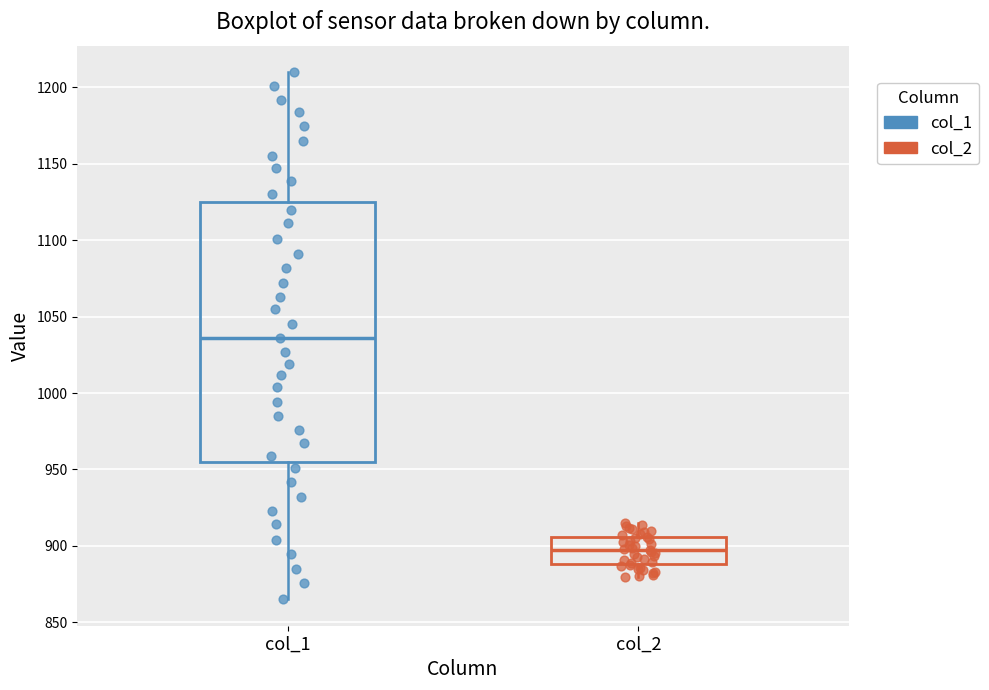

Reading left to right, transcribe this box plot: for each box, give where its median line is, the range the box spans, and where its two whiskers end, as read against the y-axis. The values are not printed on the chart, so give them approximately, as read against the axis.

col_1: median 1035, box 955 to 1125, whiskers 865 to 1210
col_2: median 895, box 890 to 905, whiskers 880 to 915